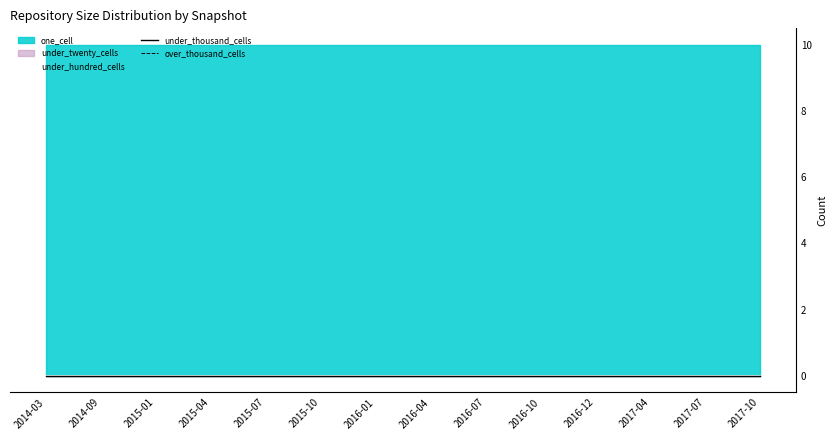

At which label is over_thousand_cells closest to 0?

2014-03-28